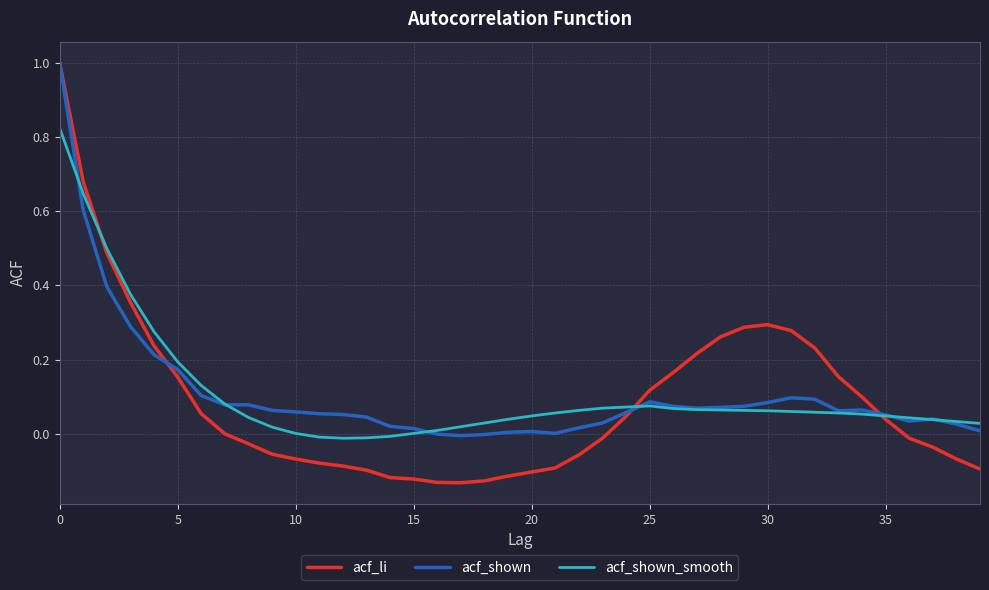

Which series has the widest spread of values?

acf_li